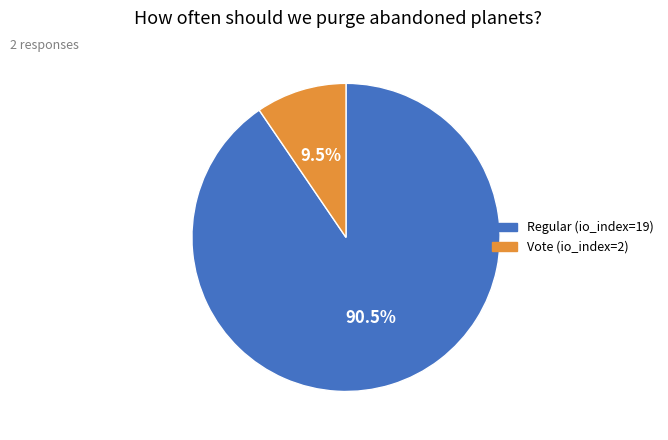

Is there any slice that represents more than half of the pie?

Yes